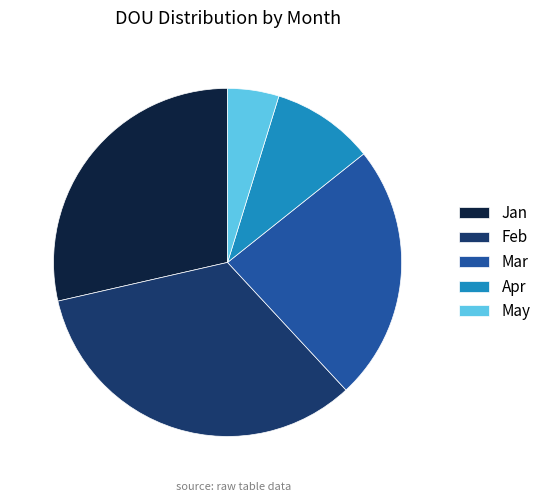

How many segments does this pie chart have?

5